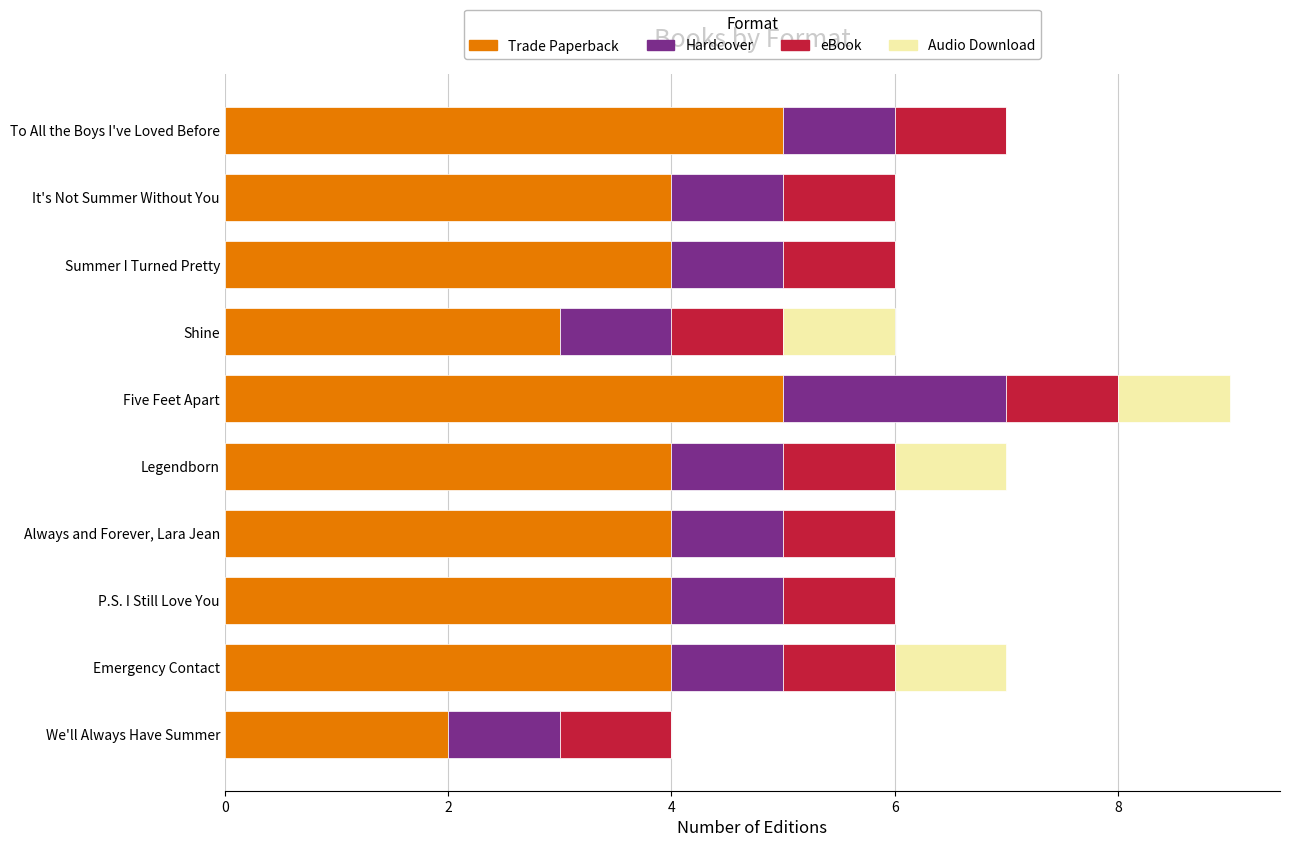

Where is Trade Paperback nearest to the value 3?

Shine